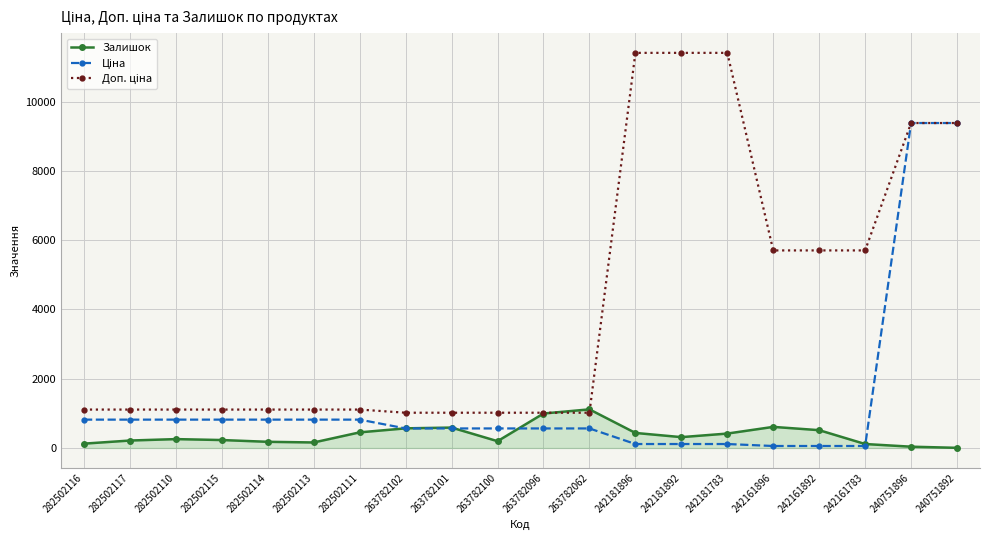

Is it true that Залишок equals 178.0 at 282502114?

True